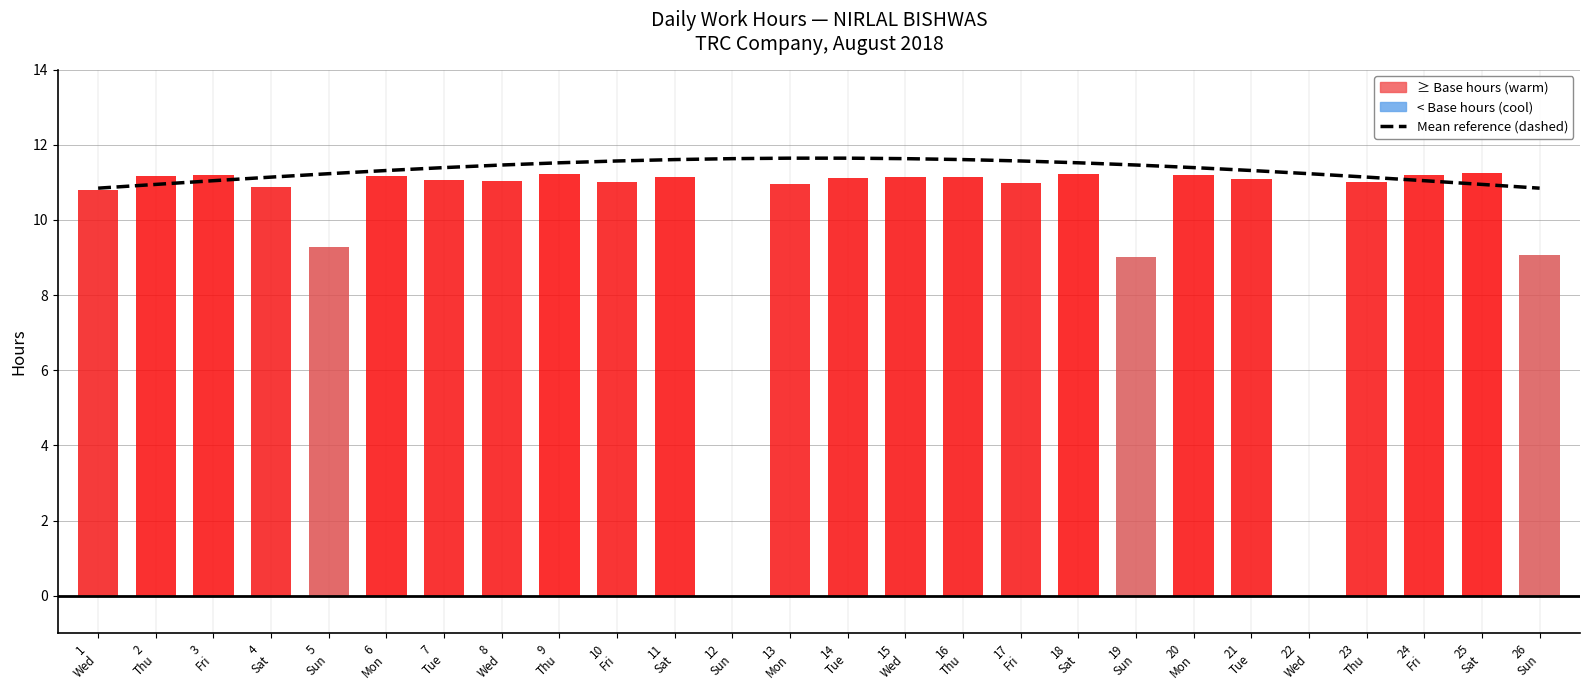

Which has a higher value, 12
Sun or 13
Mon?

13
Mon